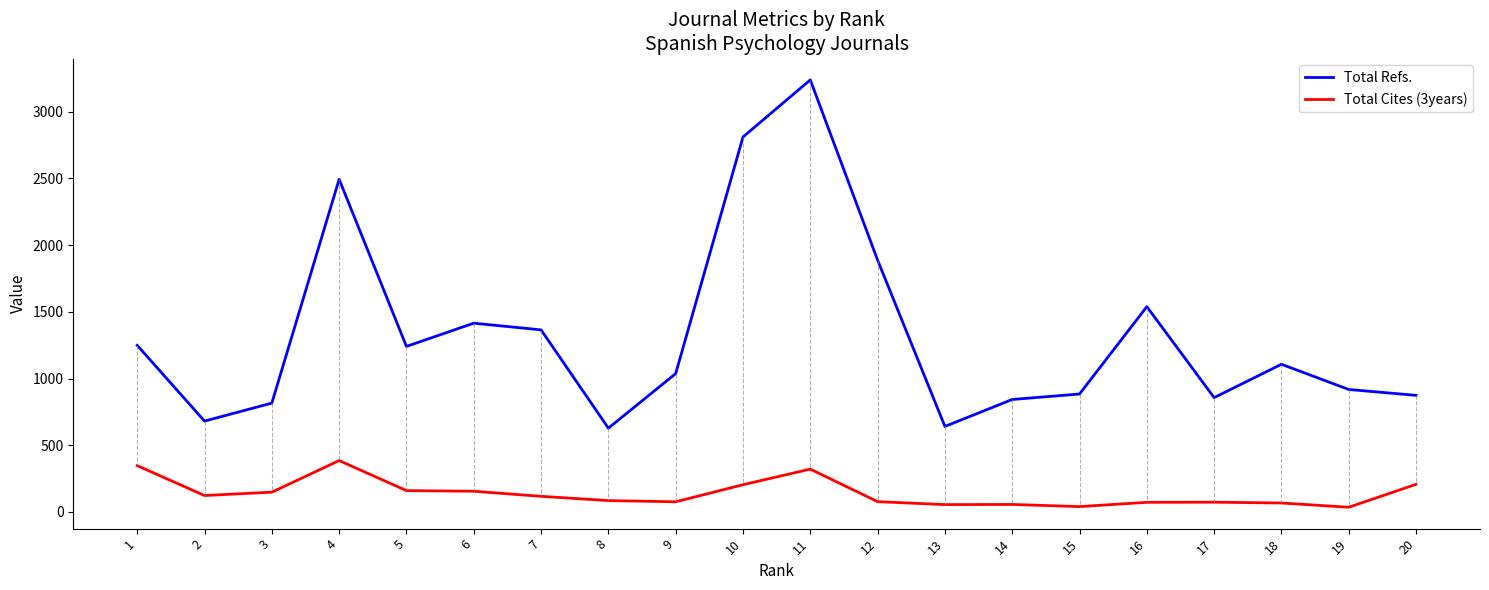

True or false: Total Cites (3years) and Total Refs. intersect in this chart.

False